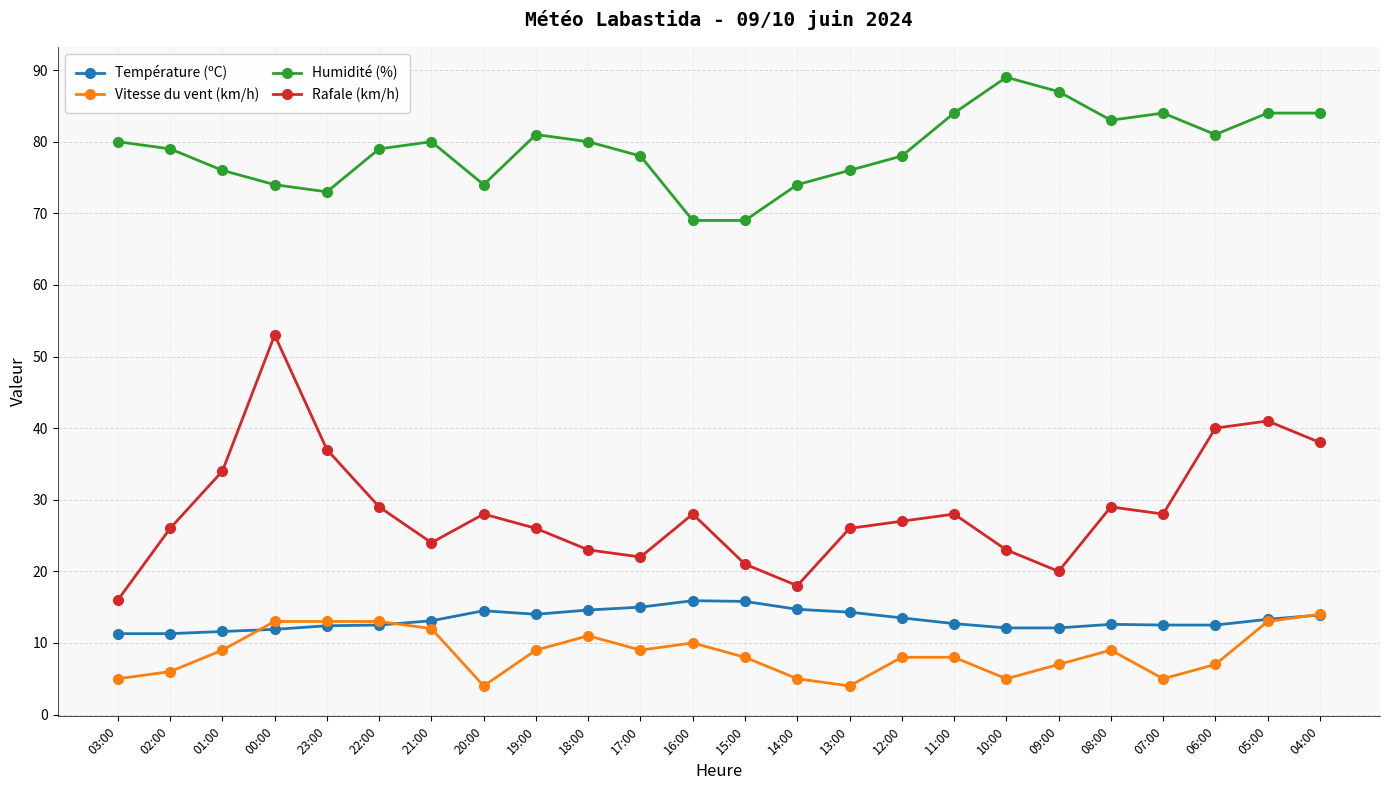

What is the total value across all series at 21:00?

129.1